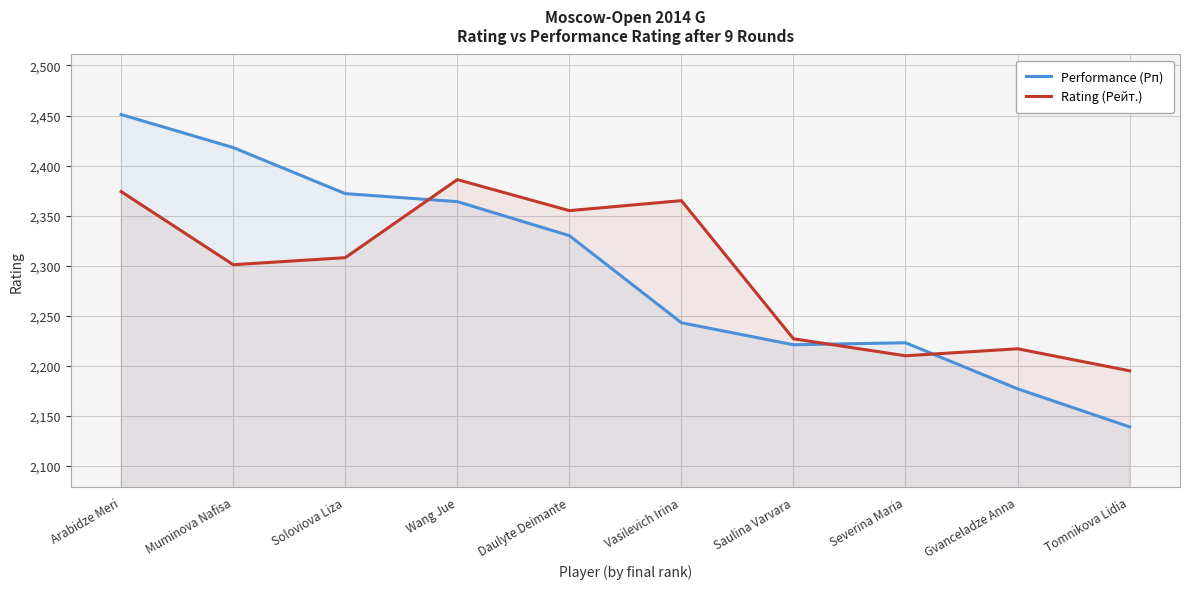

Which series has the largest total across all categories?

Performance (Рп)